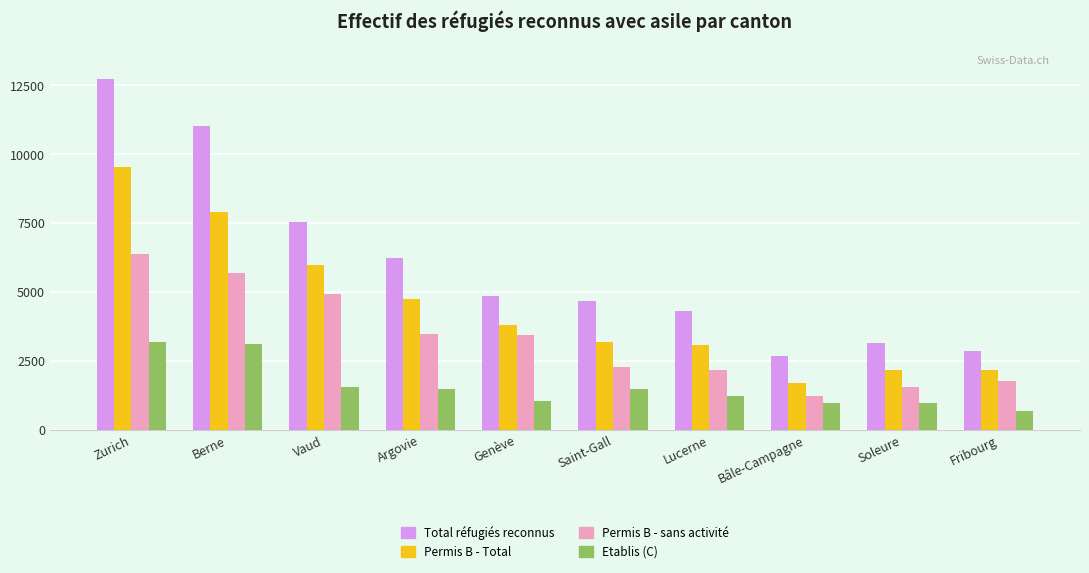

At how many categories does at least one series exceed 8935?

2